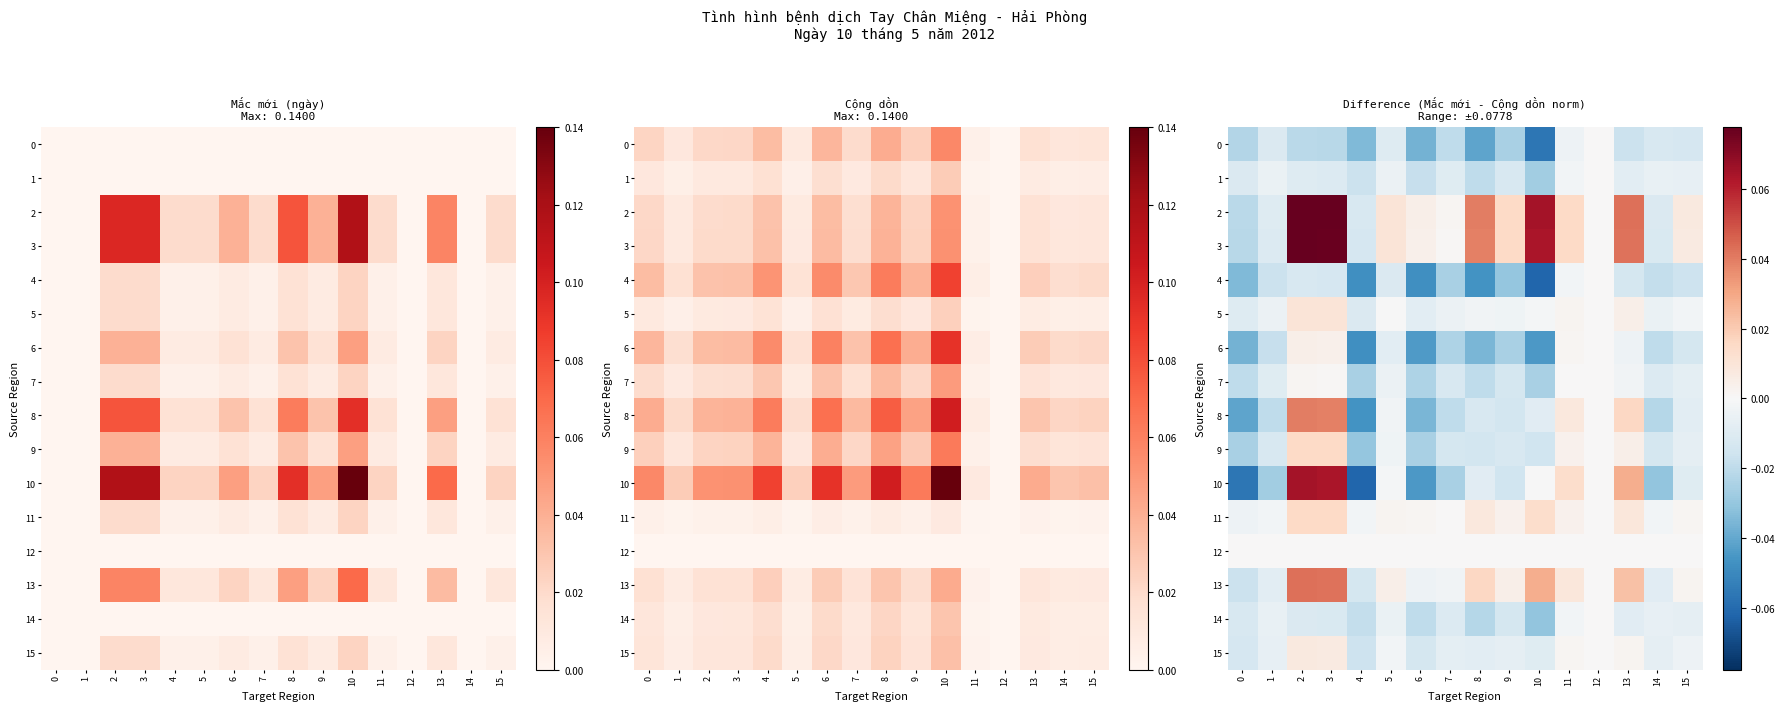

Which label corresponds to the smallest value in the chart?

10